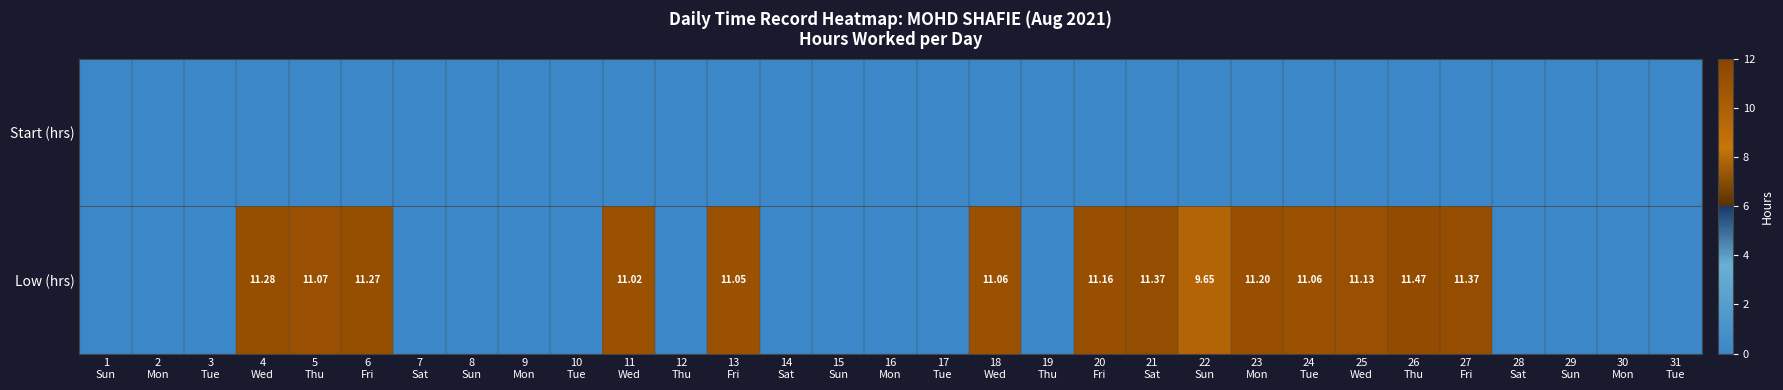

At 10 Tue, list the series in order from largest to smallest.

Start (hrs), Low (hrs)